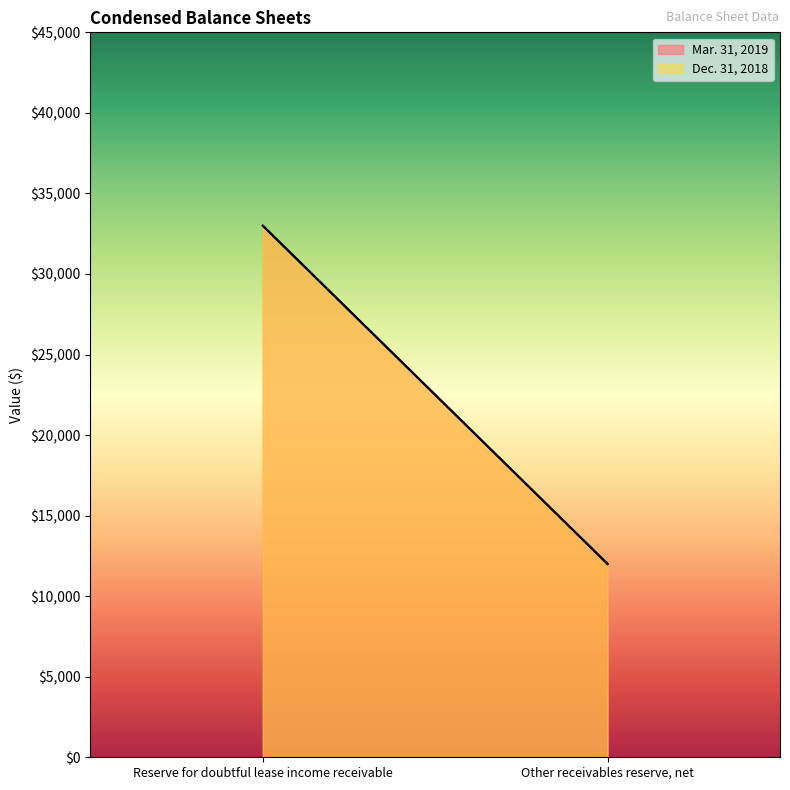

What is the label of the 2nd point from the right?

Reserve for doubtful lease income receivable